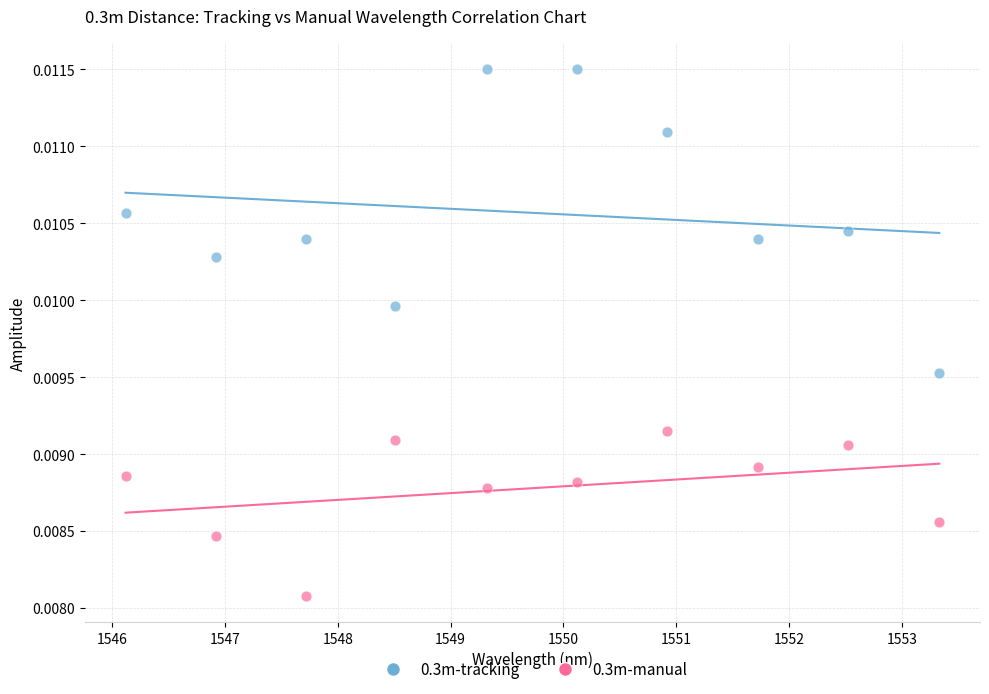

Across all data points, what is the range of X values (max minus min)?

7.2